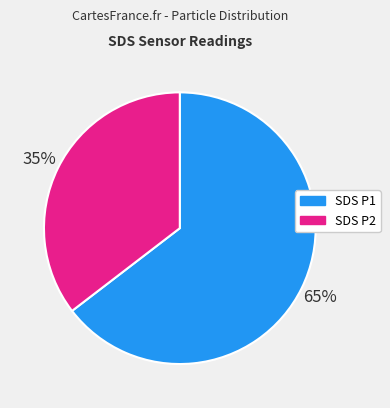

To the nearest percent, what is the average slice percentage?

50%